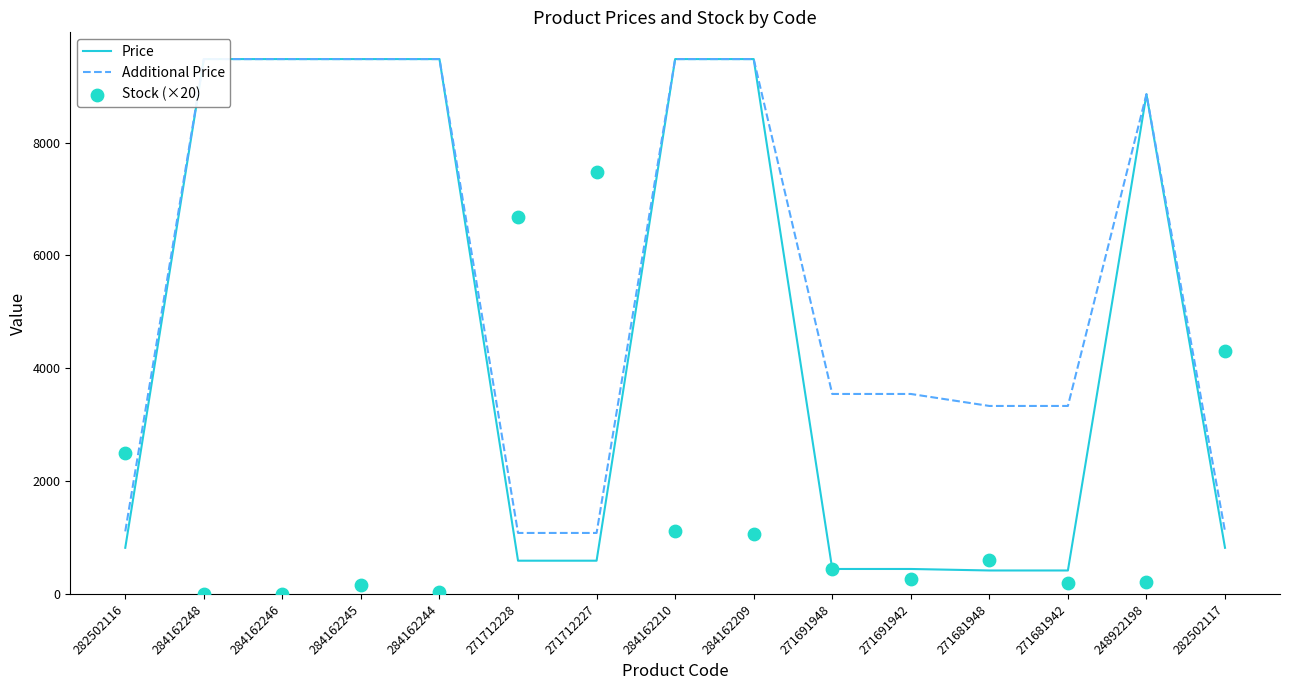

What is the total value across all series at 284162245?

19120.1